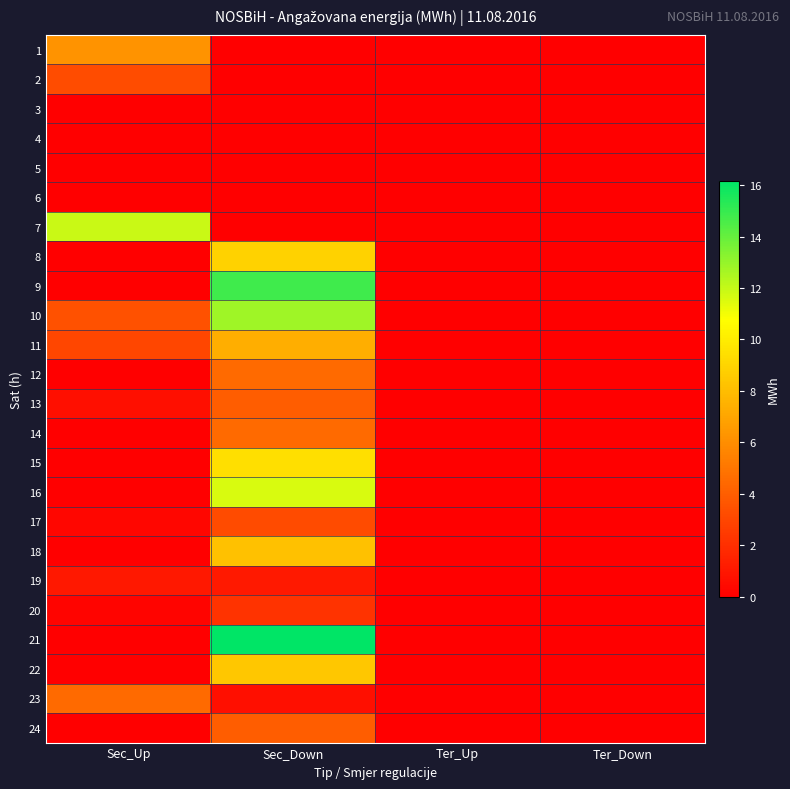

At which category does the chart reach its minimum across all series?

Sec_Down